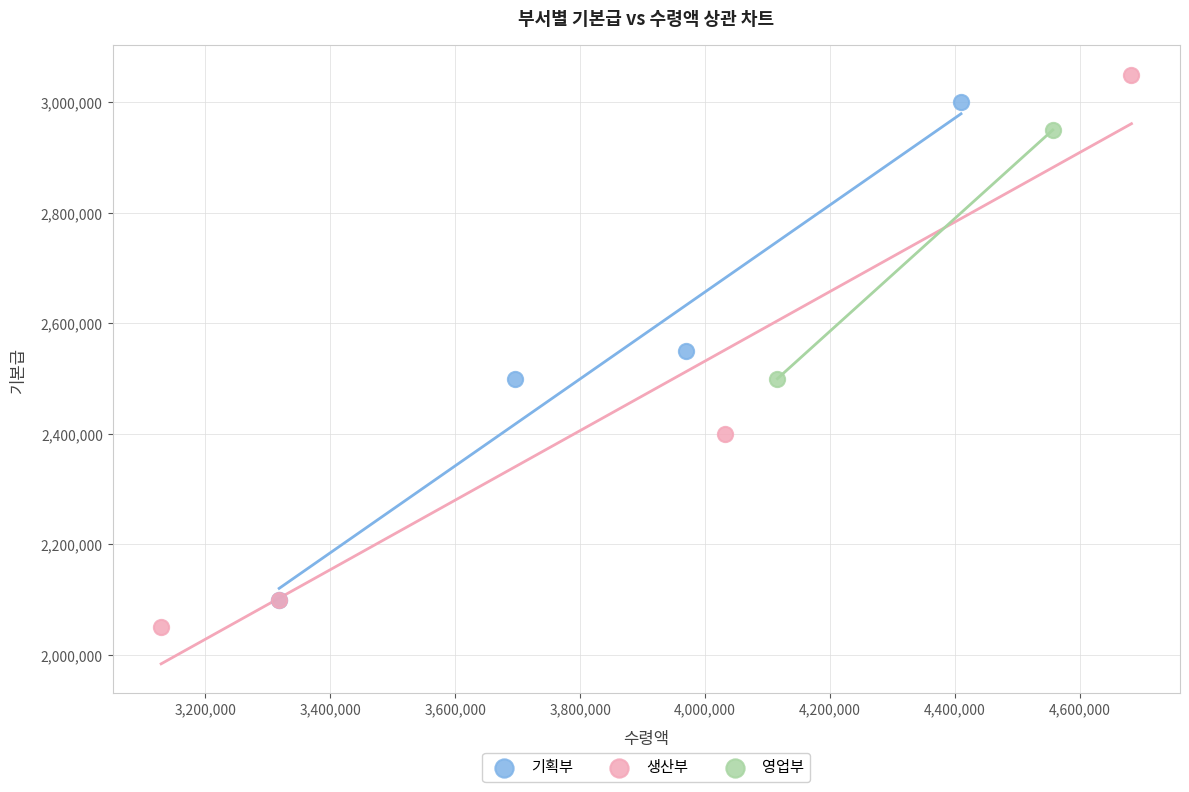

What are all the series names shown in the legend?

기획부, 생산부, 영업부